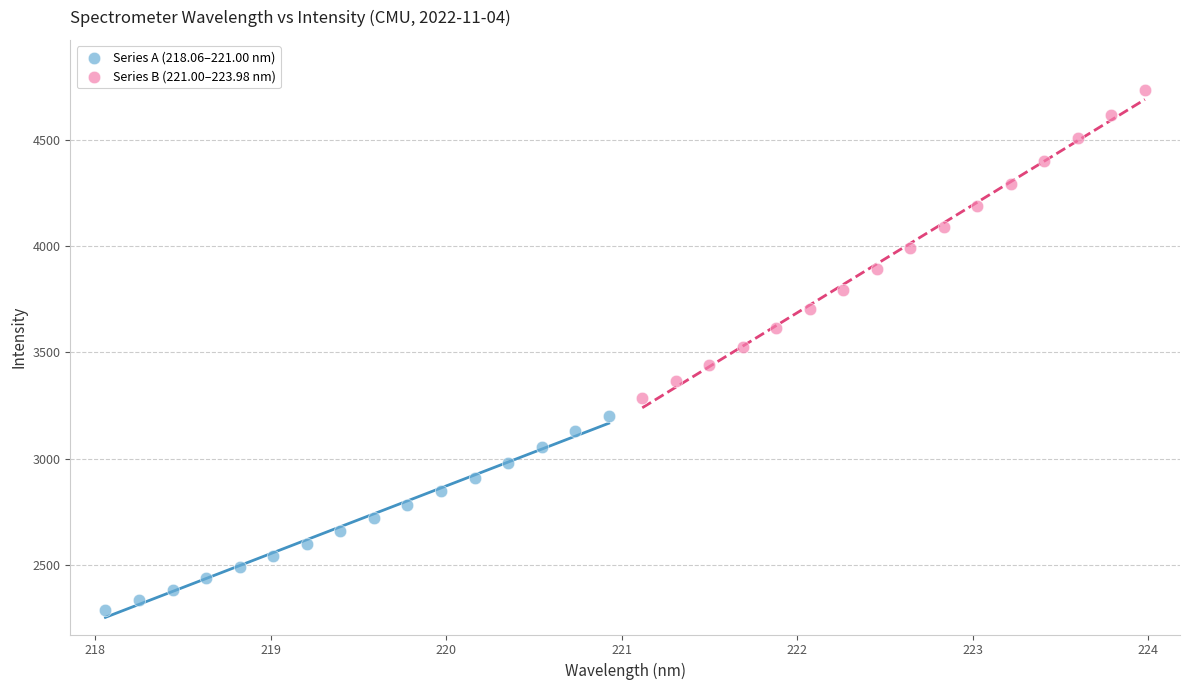

Which series contains the lowest Y value?

Series A (218.06–221.00 nm)